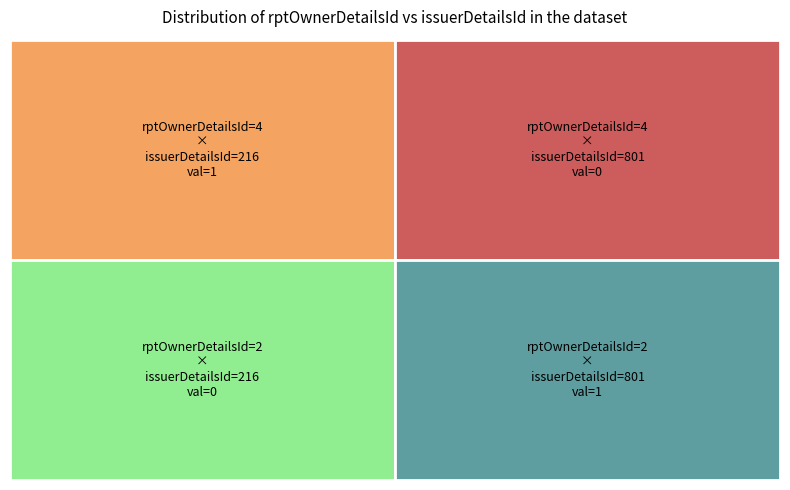

What is the total value across all series at 801?

1